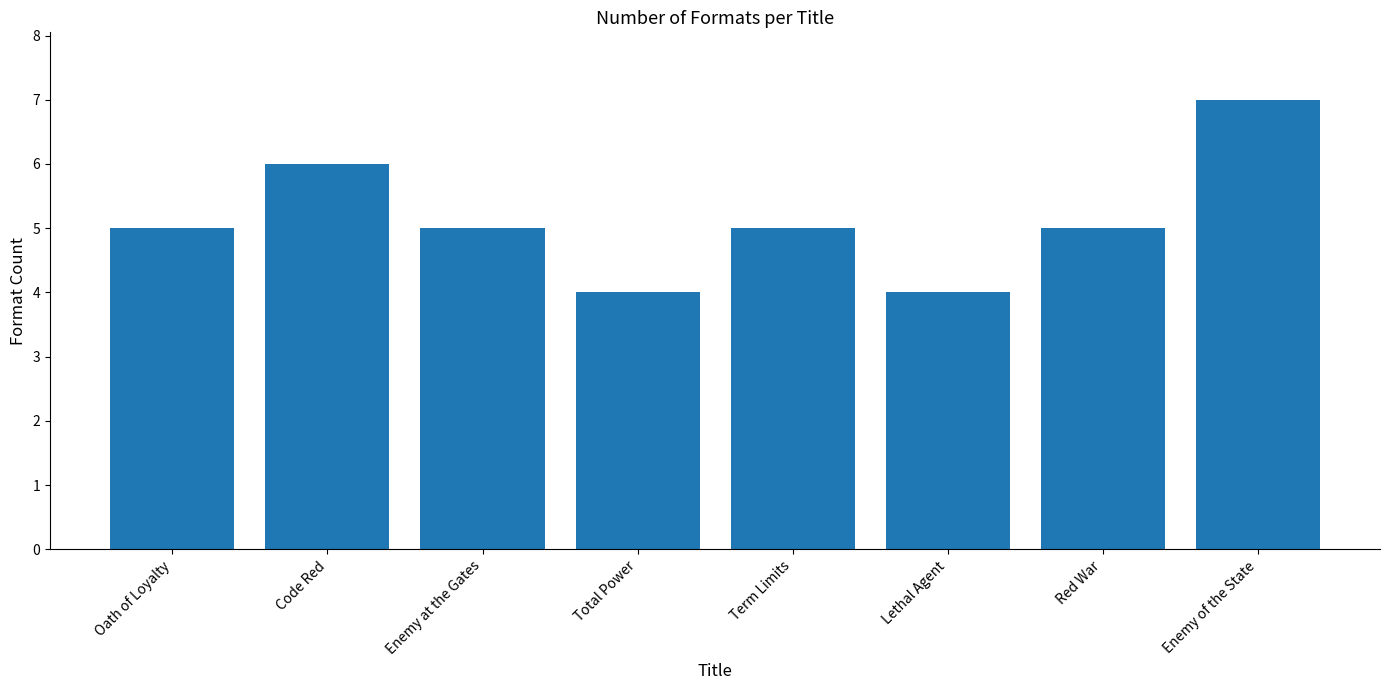

What is the difference between the values at Total Power and Term Limits?

1